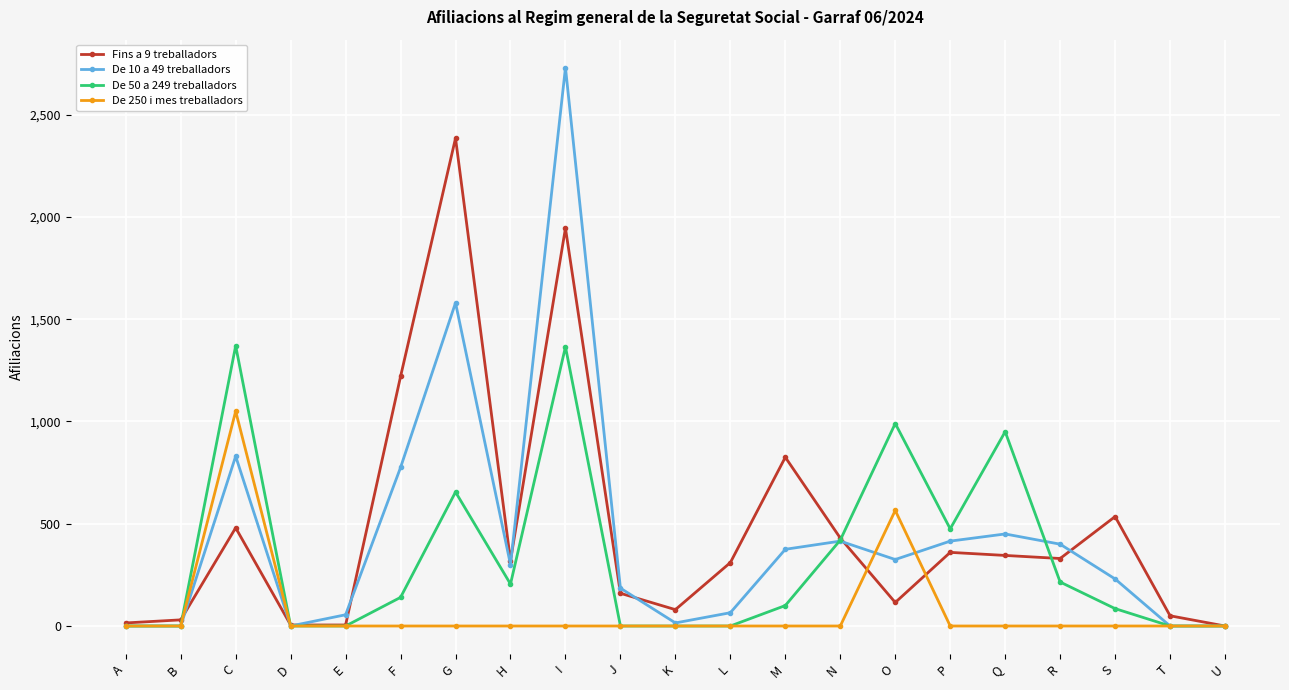

Is the value of De 10 a 49 treballadors at S greater than the value of Fins a 9 treballadors at J?

Yes